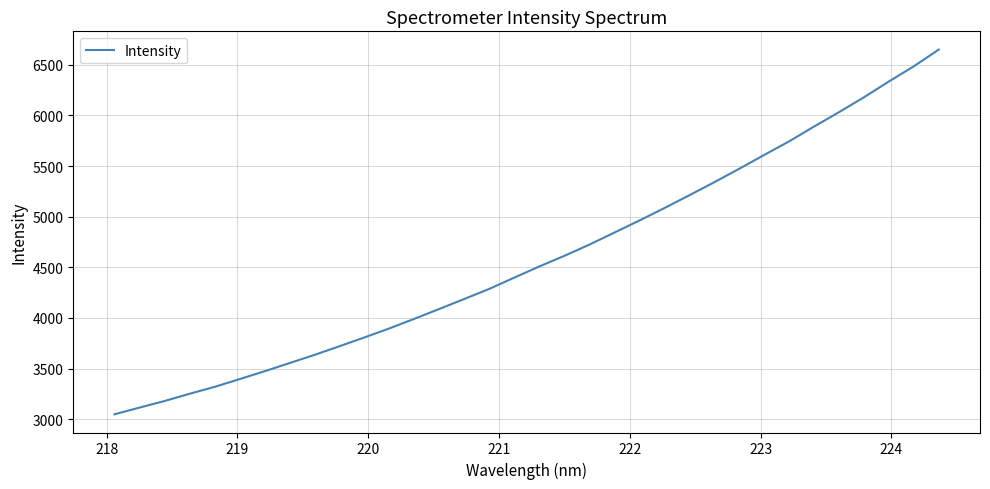

What is the difference between the maximum and minimum values?

3601.3